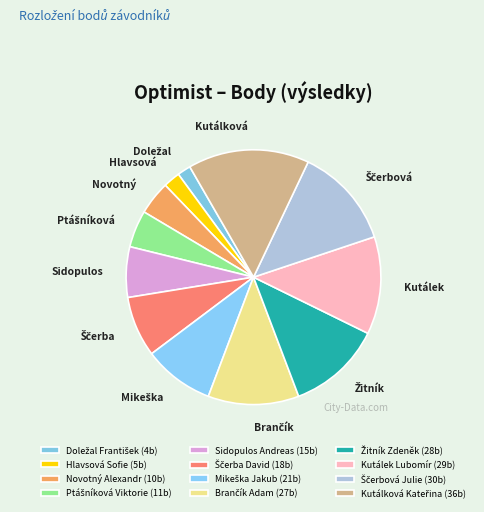

What percentage do Brančík Adam and Mikeška Jakub together represent?

20.5%